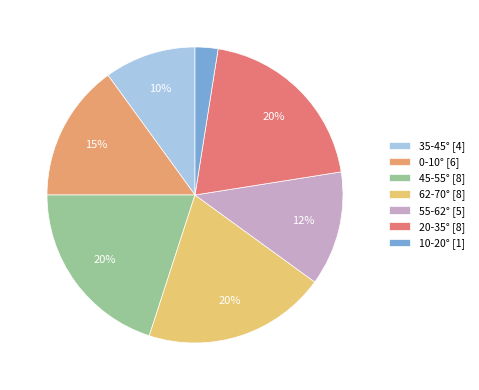

Count the number of slices in the pie.

7